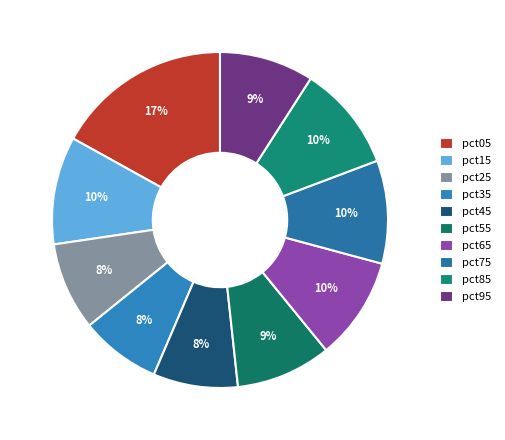

Is it true that pct55 is 9% of the pie?

True